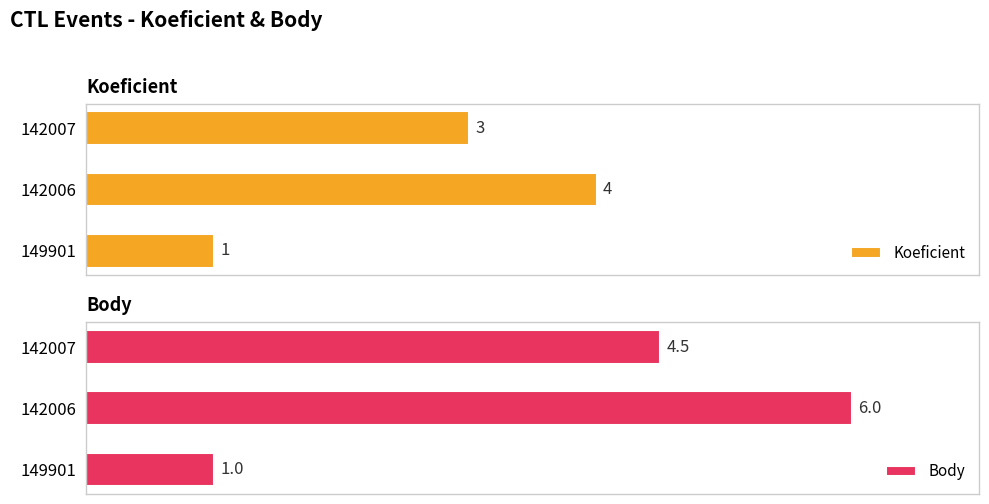

What is the difference between the Koeficient values at 1 and 0?

3.0